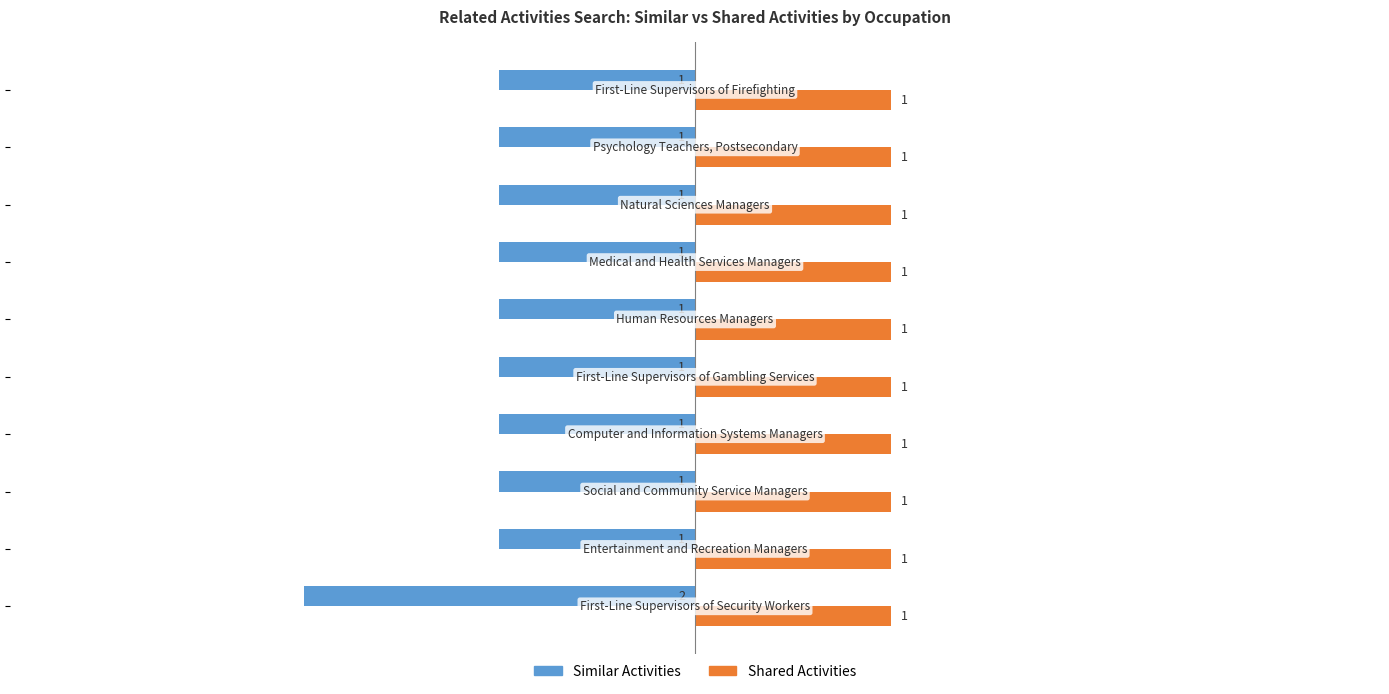

How many series are shown in this chart?

2